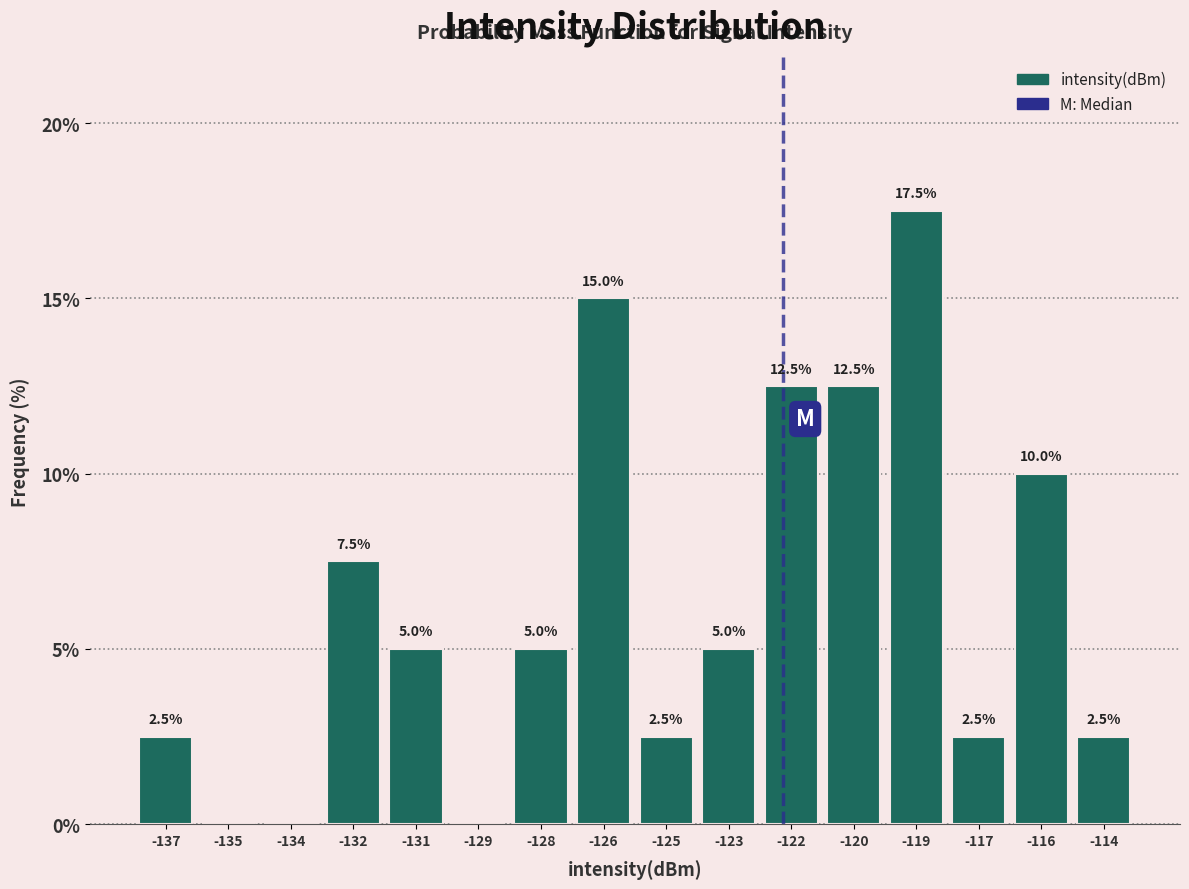

Reading left to right, extract all data points from this chart.

-137=2.5	-135=0.0	-134=0.0	-132=7.5	-131=5.0	-129=0.0	-128=5.0	-126=15.0	-125=2.5	-123=5.0	-122=12.5	-120=12.5	-119=17.5	-117=2.5	-116=10.0	-114=2.5